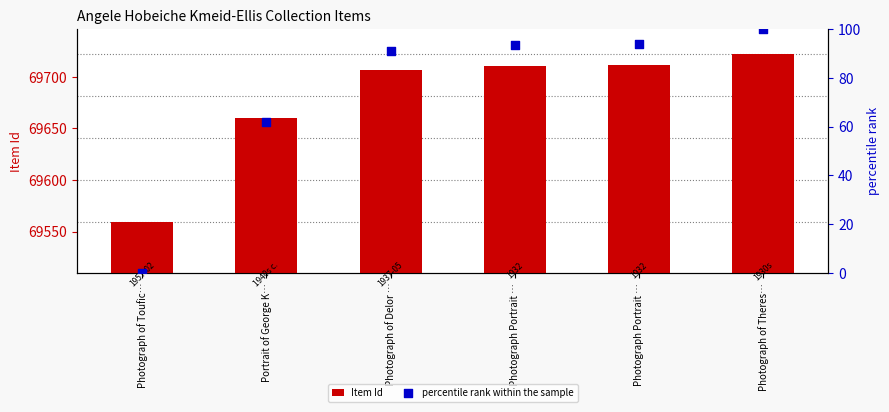

Which series has the largest total across all categories?

Item Id